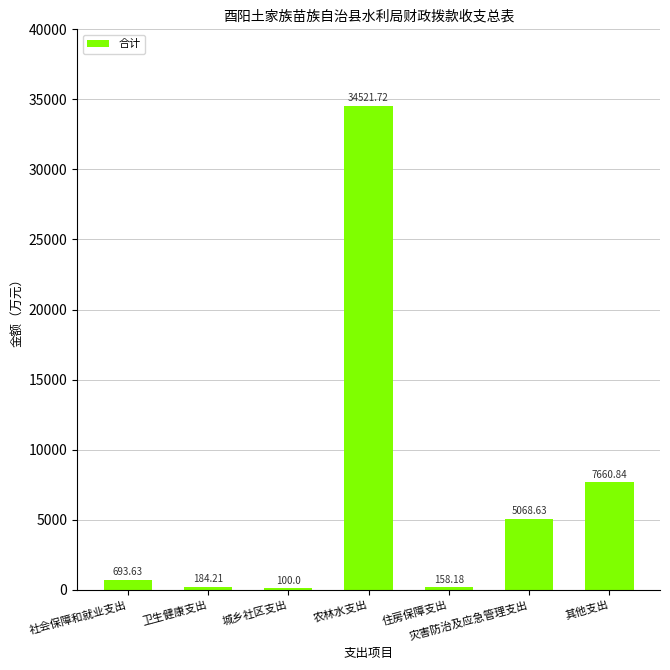

Which has a higher value, 灾害防治及应急管理支出 or 农林水支出?

农林水支出